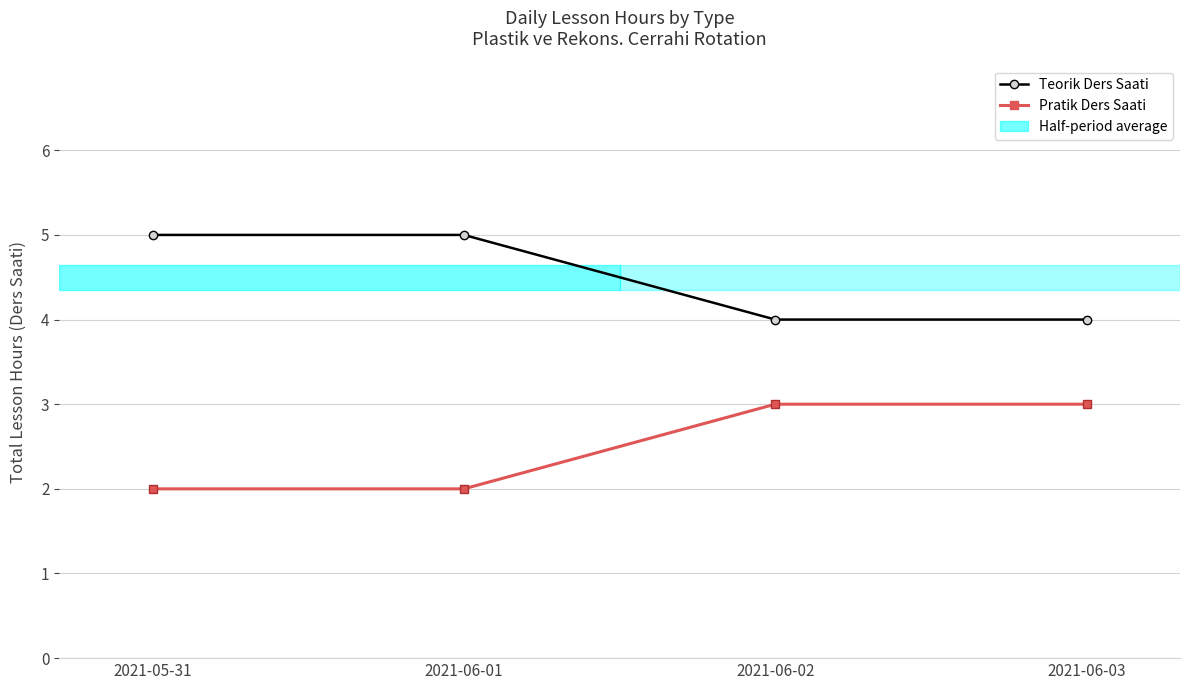

What is the difference between the second highest and second lowest values in the Pratik Ders Saati series?

1